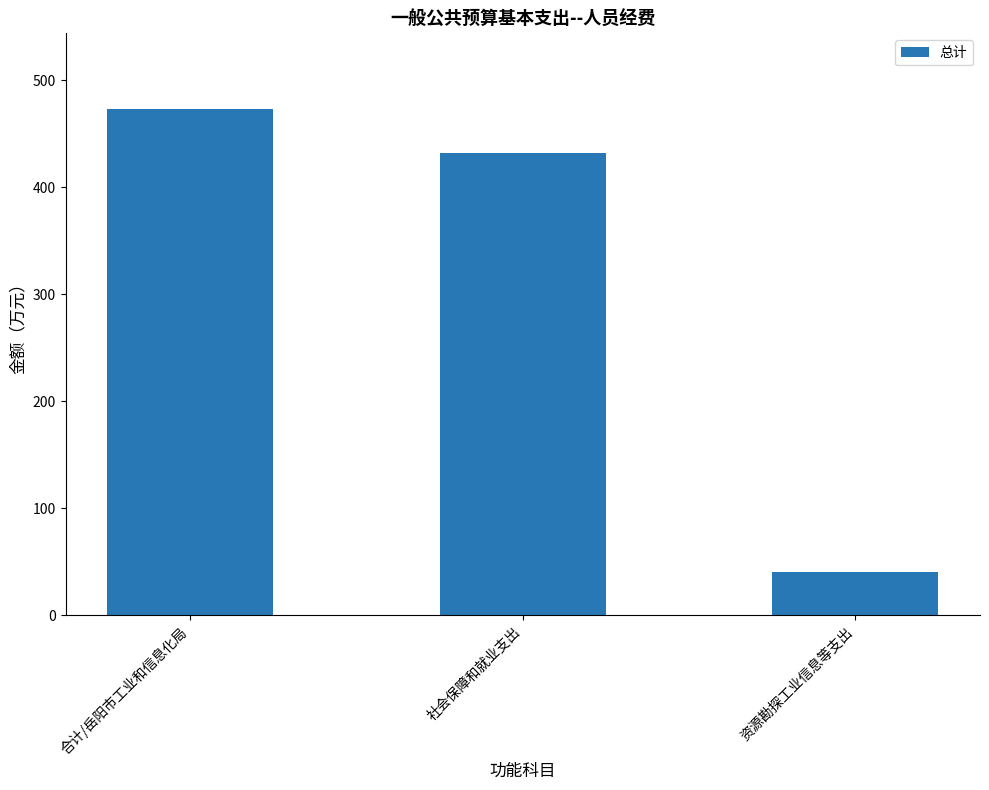

What is the ratio of the value at 资源勘探工业信息等支出 to the value at 社会保障和就业支出?

0.1